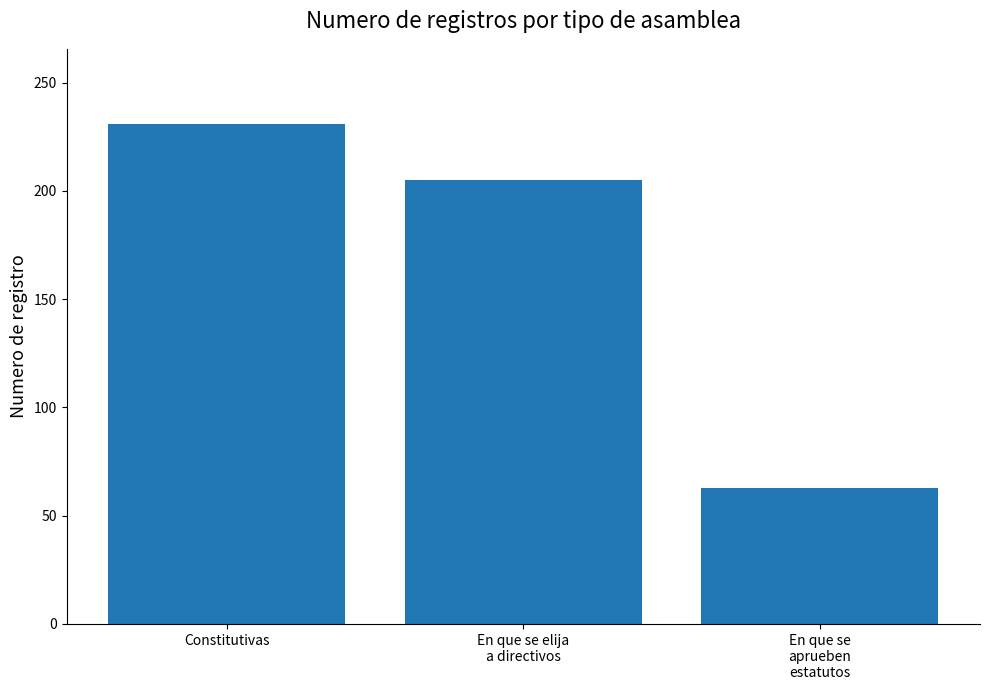

What is the label of the 2nd bar from the left?

En que se elija
a directivos